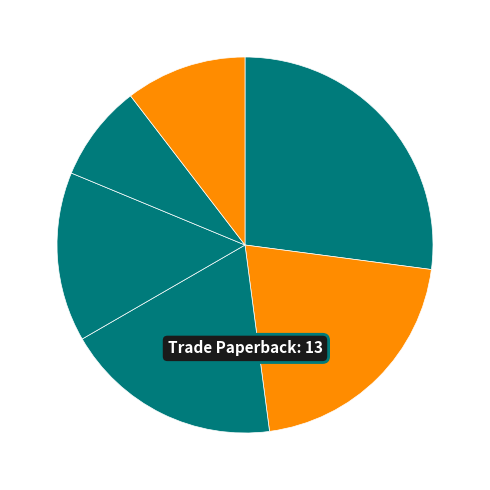

Rank the categories by value from highest to lowest.

Trade Paperback, Hardcover, eBook, Board Book, Fixed Layout eBook, Other